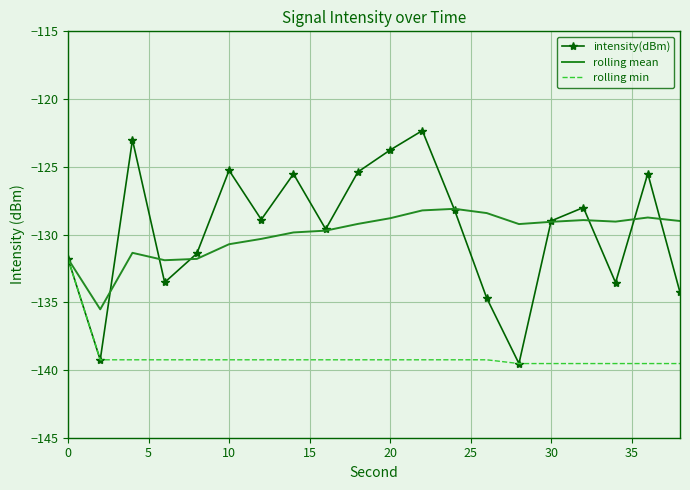

What is the maximum value for intensity(dBm)?

-122.3